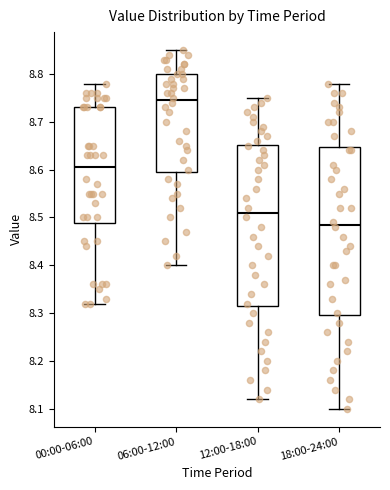

Which box's median line is the lowest?

18:00-24:00